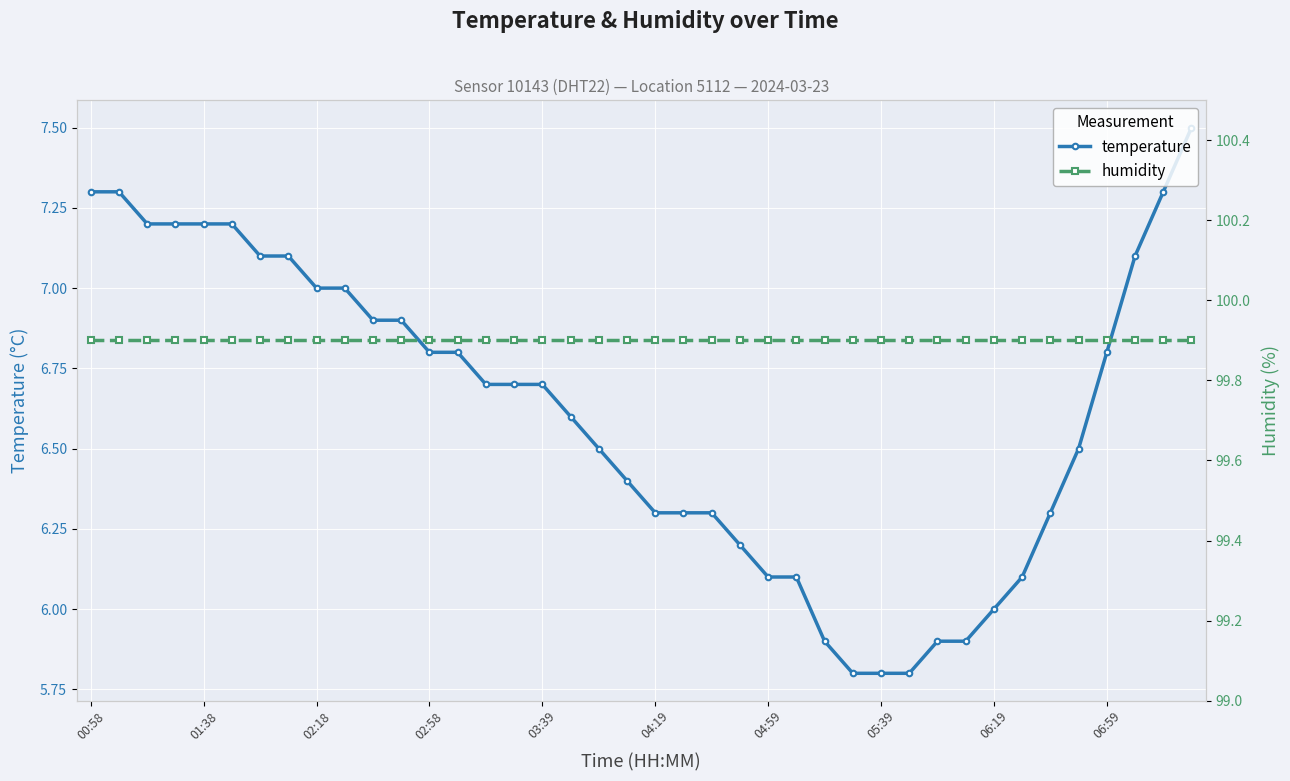

At which category does the chart reach its minimum across all series?

27